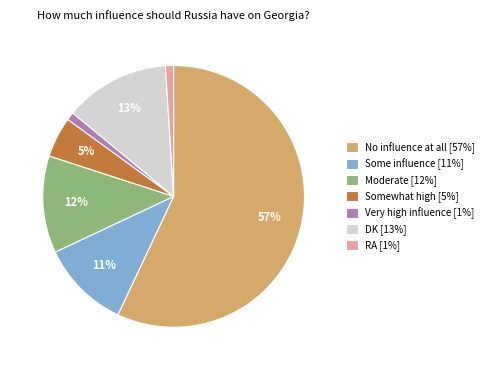

What is the majority slice?

No influence at all